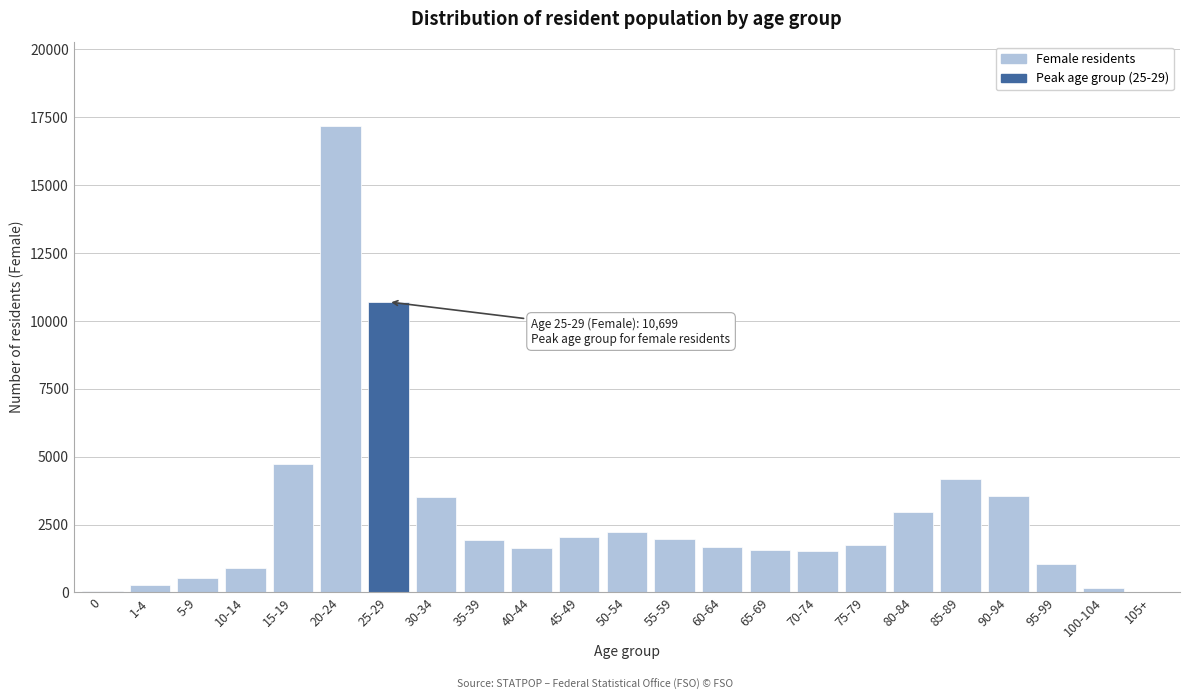

The value at 45-49 is 3686. True or false?

False